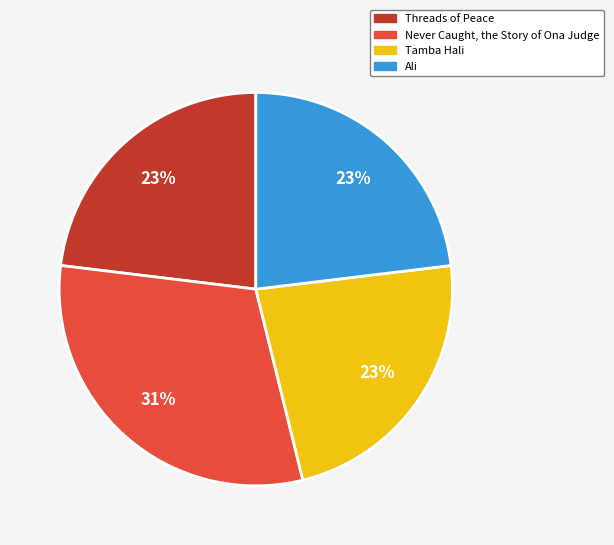

Count the number of slices in the pie.

4